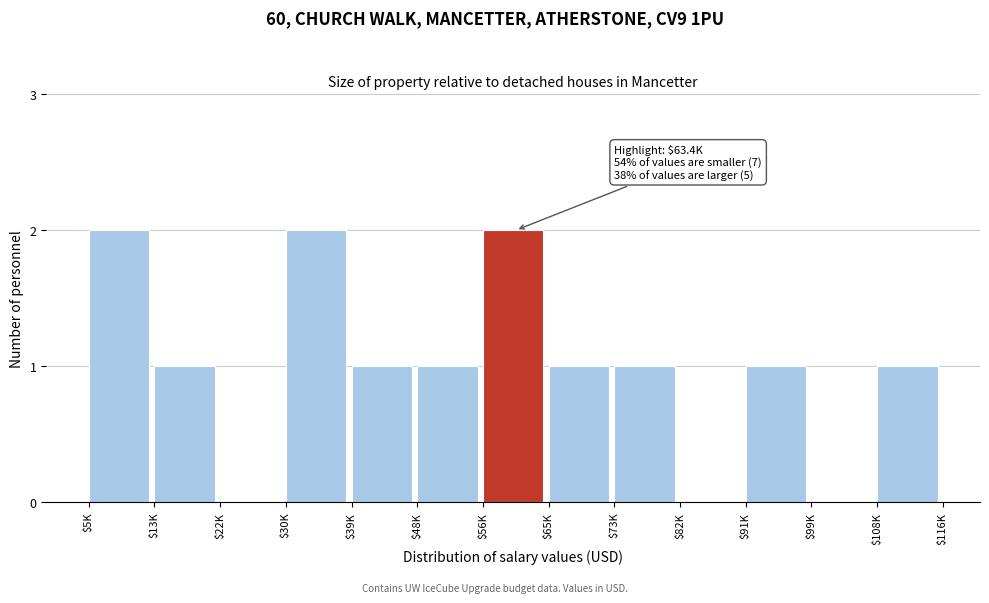

True or false: the data shows 0 at $39K.

False